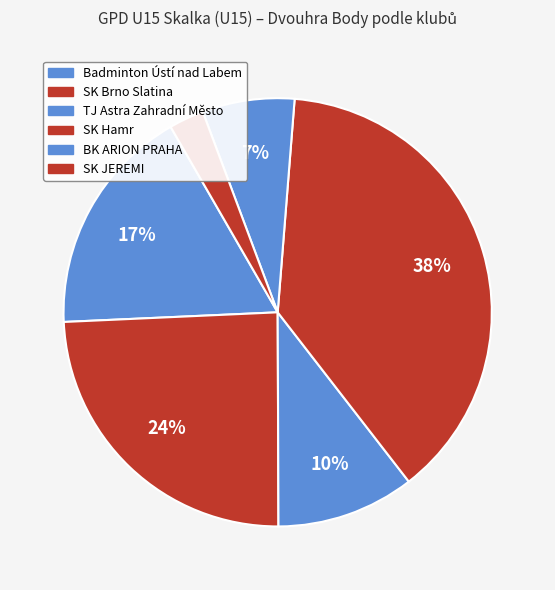

How many slices are in this pie chart?

6